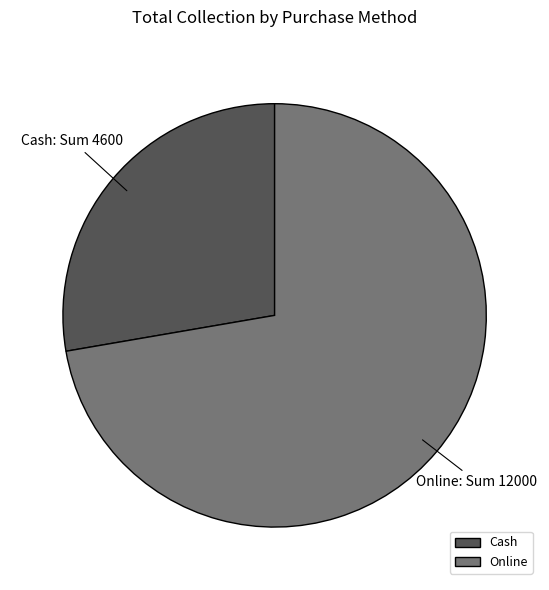

Is it true that Cash is 28% of the pie?

True